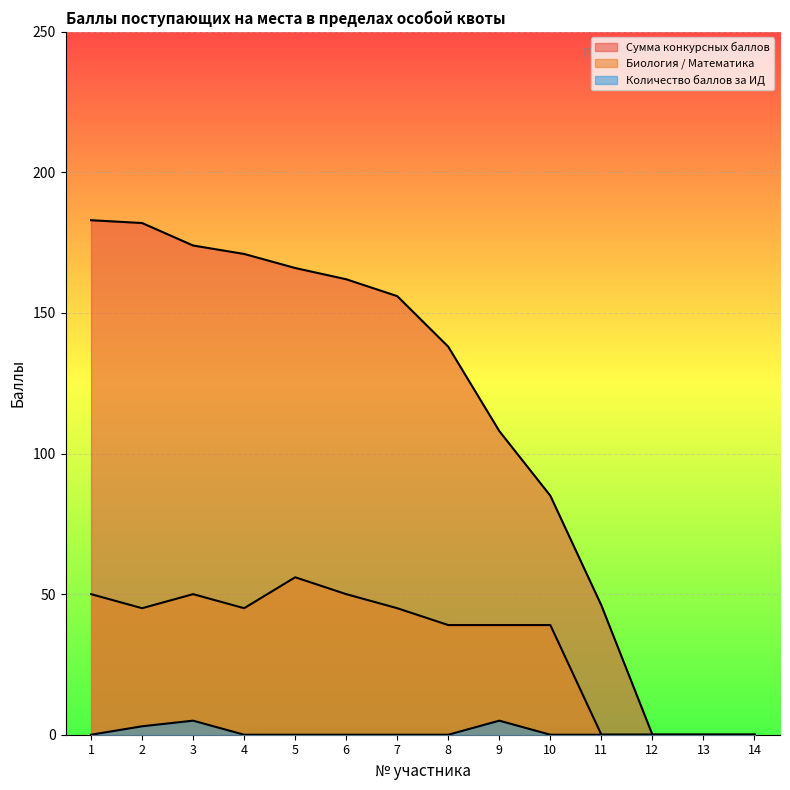

List the series in order of their overall mean, lowest first.

Количество баллов за ИД, Биология / Математика, Сумма конкурсных баллов